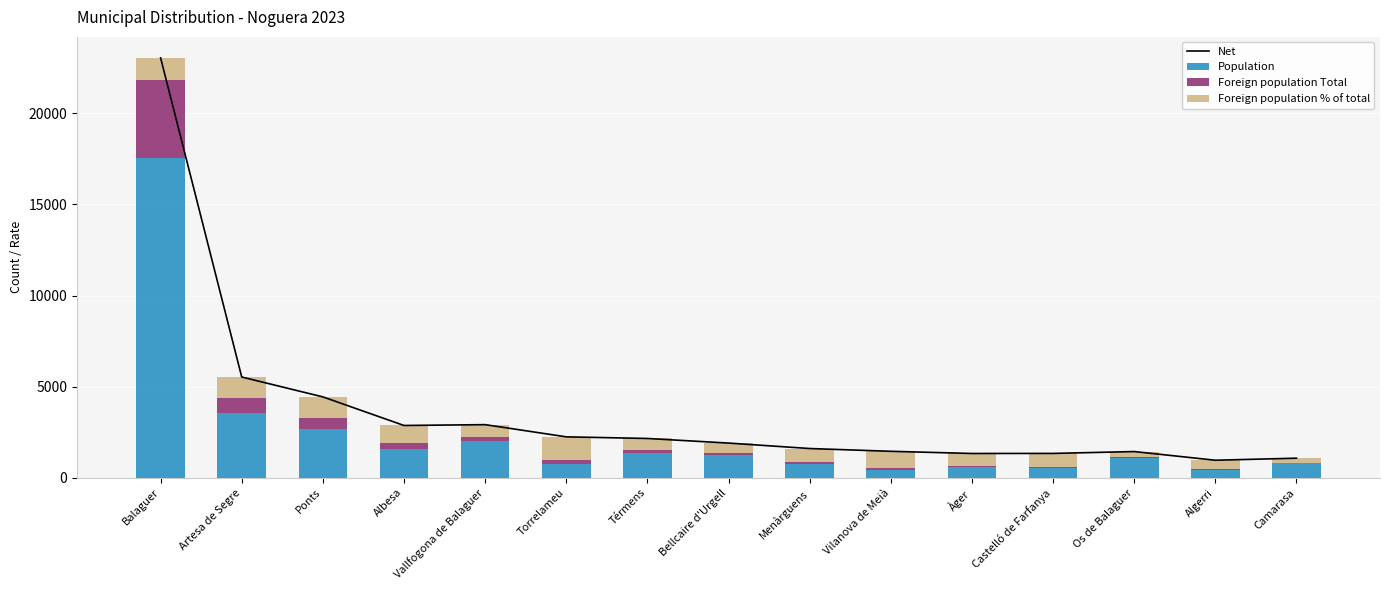

At which label does Net reach its minimum?

Algerri